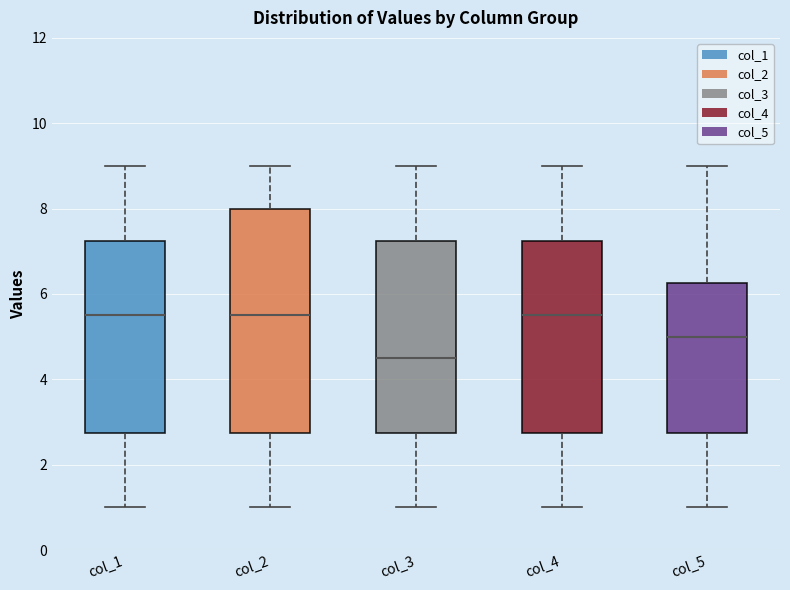

Reading left to right, transcribe this box plot: for each box, give where its median line is, the range the box spans, and where its two whiskers end, as read against the y-axis. The values are not printed on the chart, so give them approximately, as read against the axis.

col_1: median 5.6, box 2.8 to 7.2, whiskers 1.0 to 9.0
col_2: median 5.6, box 2.8 to 8.0, whiskers 1.0 to 9.0
col_3: median 4.6, box 2.8 to 7.2, whiskers 1.0 to 9.0
col_4: median 5.6, box 2.8 to 7.2, whiskers 1.0 to 9.0
col_5: median 5.0, box 2.8 to 6.2, whiskers 1.0 to 9.0